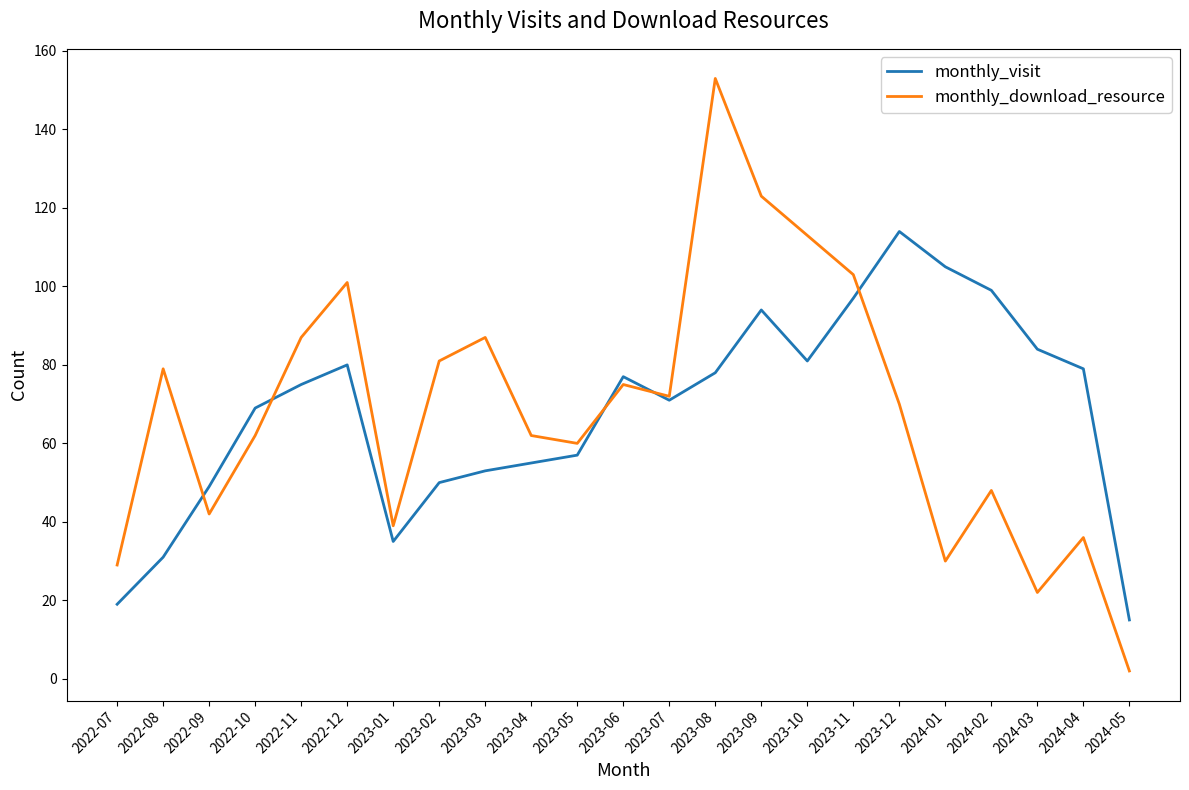

At how many categories does at least one series exceed 26?

22